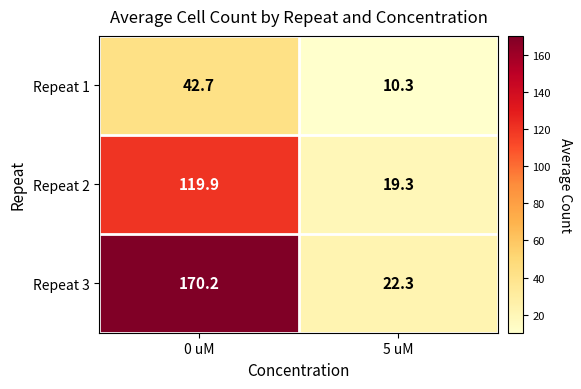

Reading left to right, what are all the values shown in this chart?

Repeat 1: 0 uM=42.7	5 uM=10.3
Repeat 2: 0 uM=119.9	5 uM=19.3
Repeat 3: 0 uM=170.2	5 uM=22.3